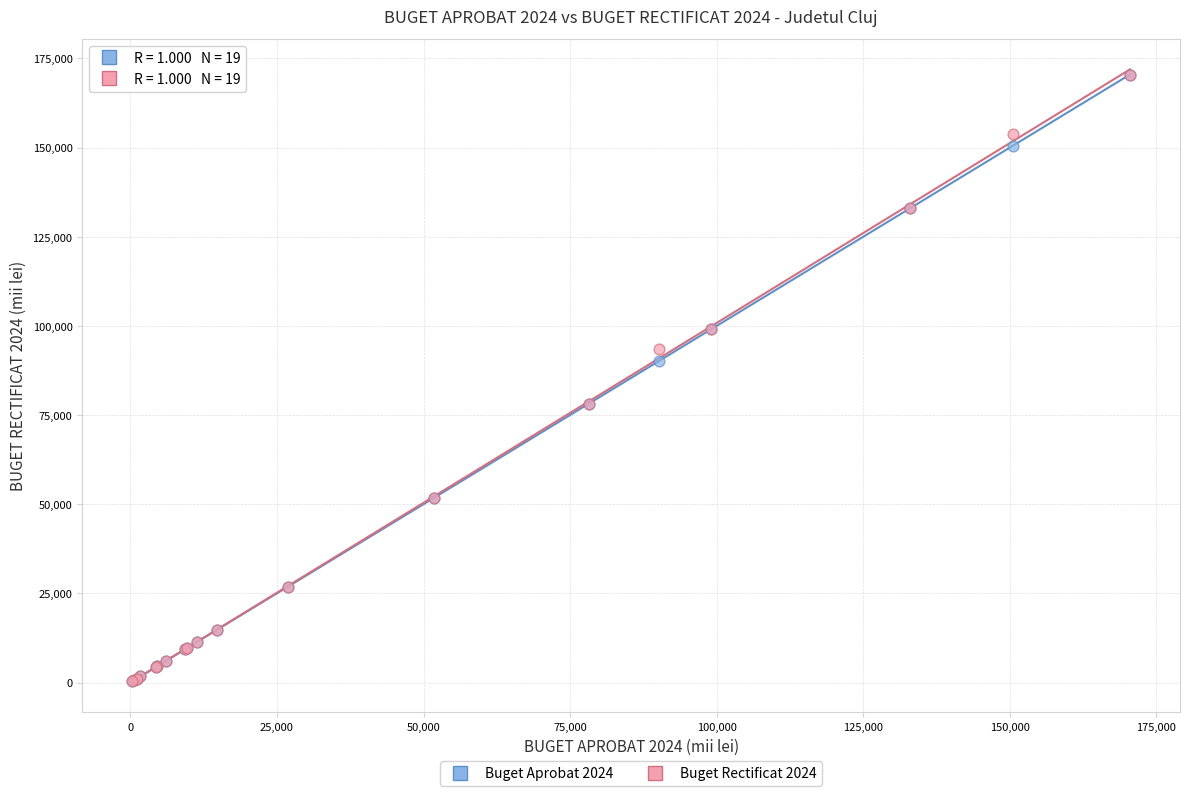

Across all series, what Y value is closest to 85393?

90123.8